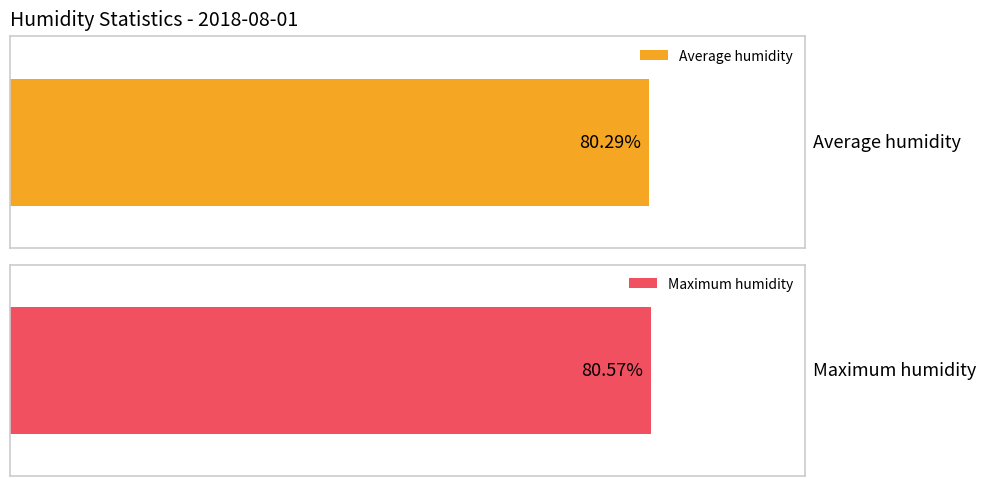

How many series are shown in this chart?

2